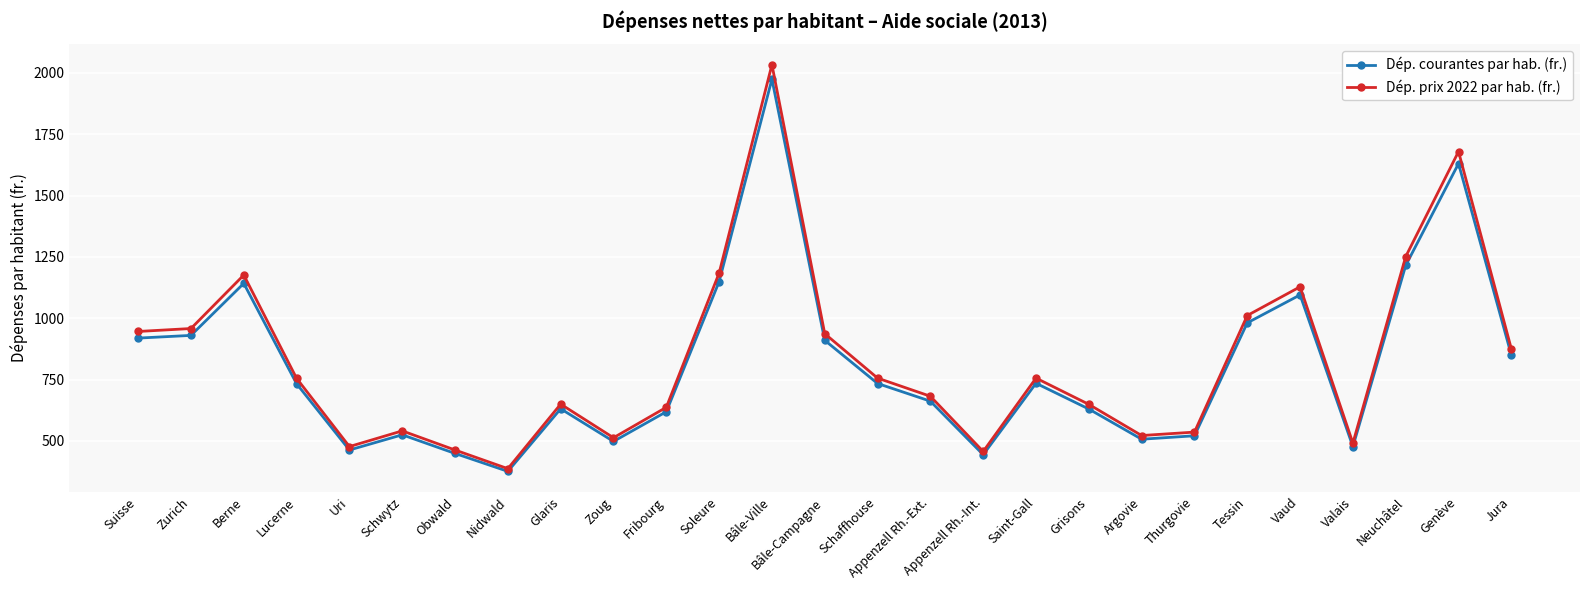

What is the difference between the Dép. prix 2022 par hab. (fr.) values at Grisons and Berne?

527